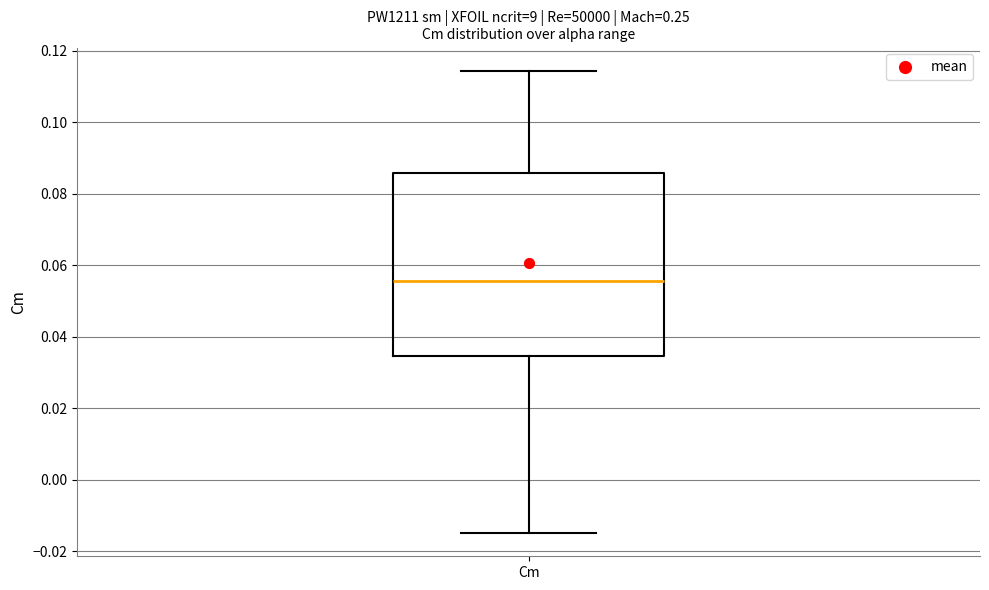

Read this box plot against the y-axis: the position of the median line, the range covered by the box, and the ends of both whiskers. The values are not printed on the chart, so give them approximately, as read against the axis.

median 0.056, box 0.034 to 0.086, whiskers -0.014 to 0.114